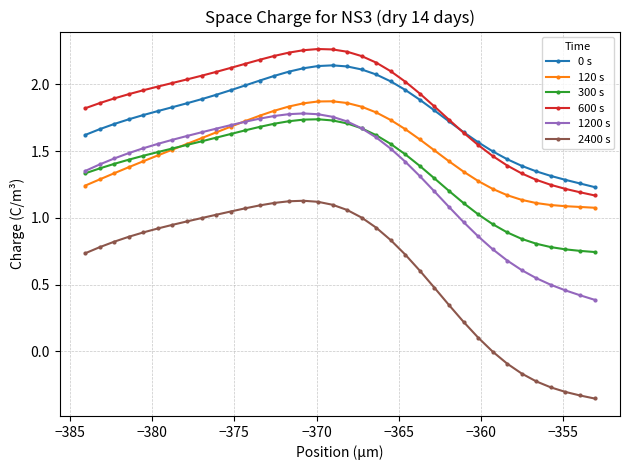

True or false: 2400 s and 300 s intersect in this chart.

False